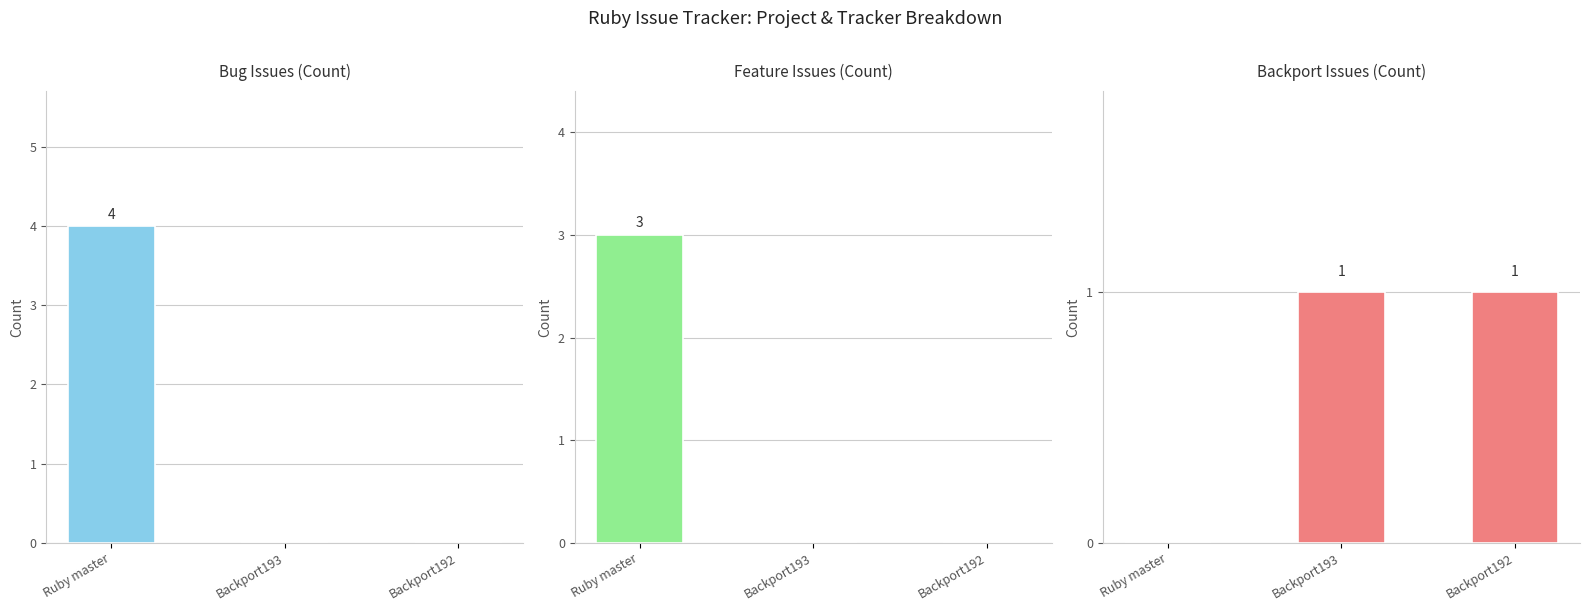

Does the chart contain stacked bars?

No